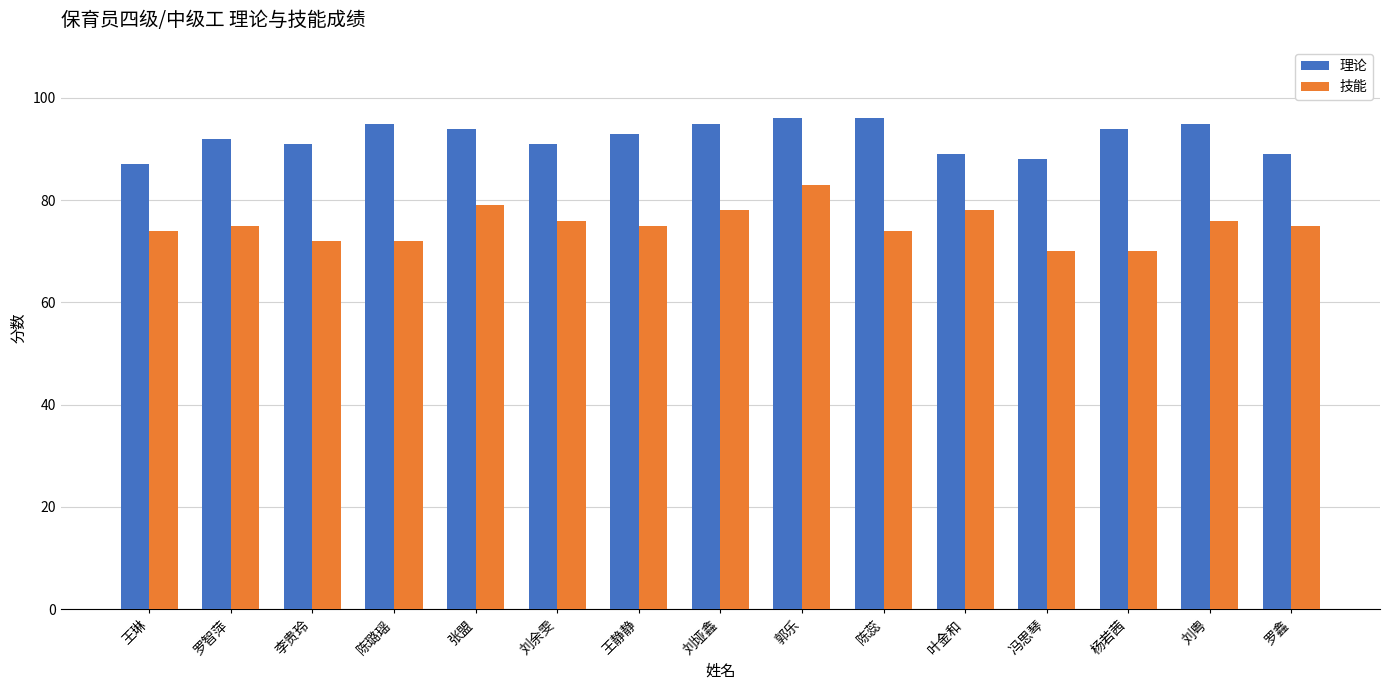

At which category is the sum across all series the highest?

郭乐